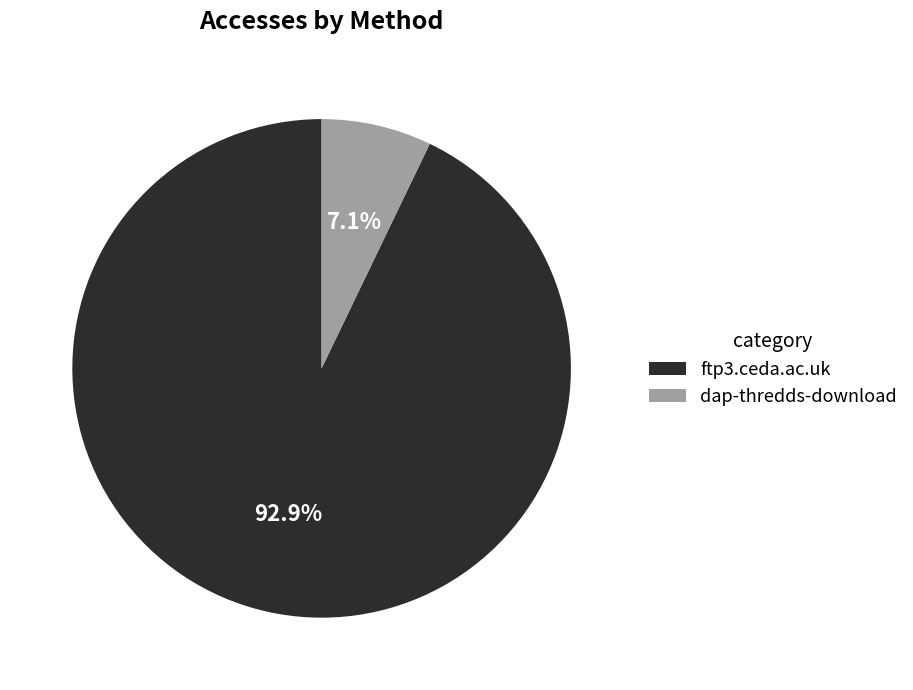

To the nearest percent, what is the average slice percentage?

50%